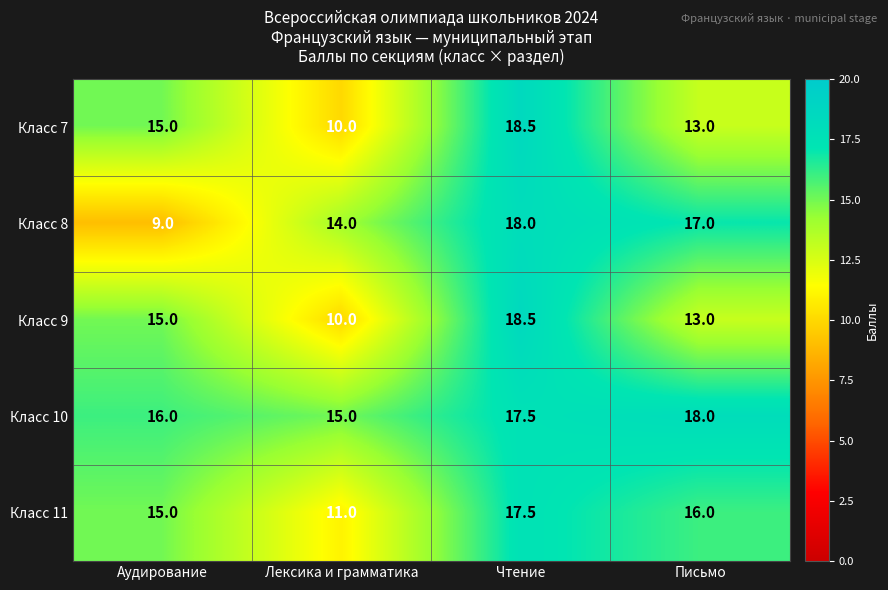

Rank the categories by Класс 10 value from highest to lowest.

Письмо, Чтение, Аудирование, Лексика и грамматика